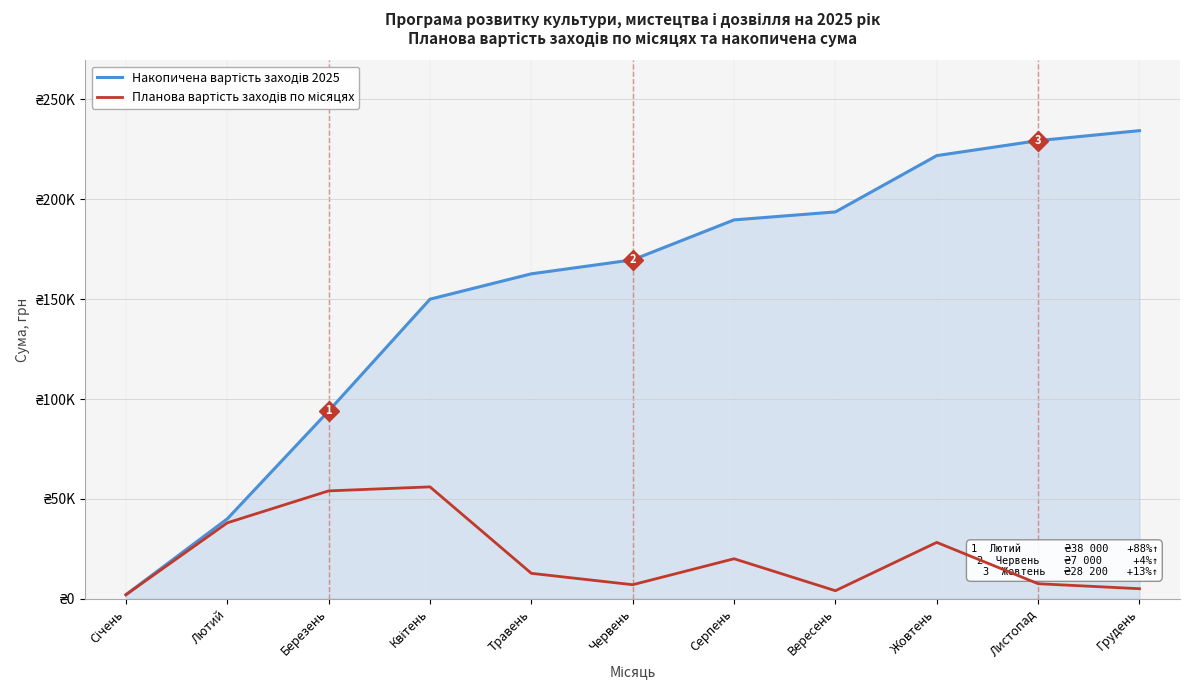

Which has a higher value, Листопад or Січень?

Листопад